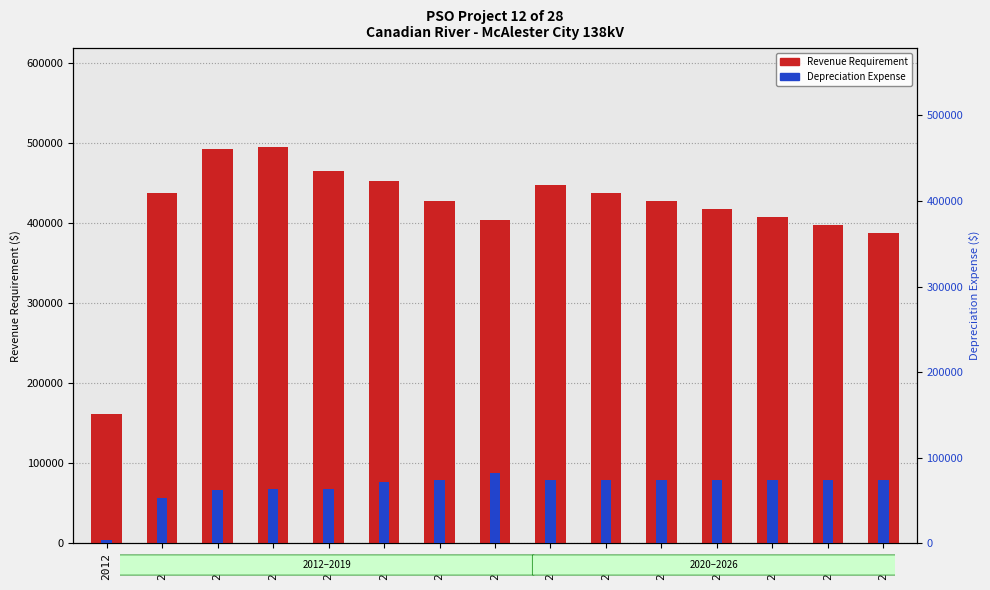

What is the sum of all Revenue Requirement values?

6250662.3